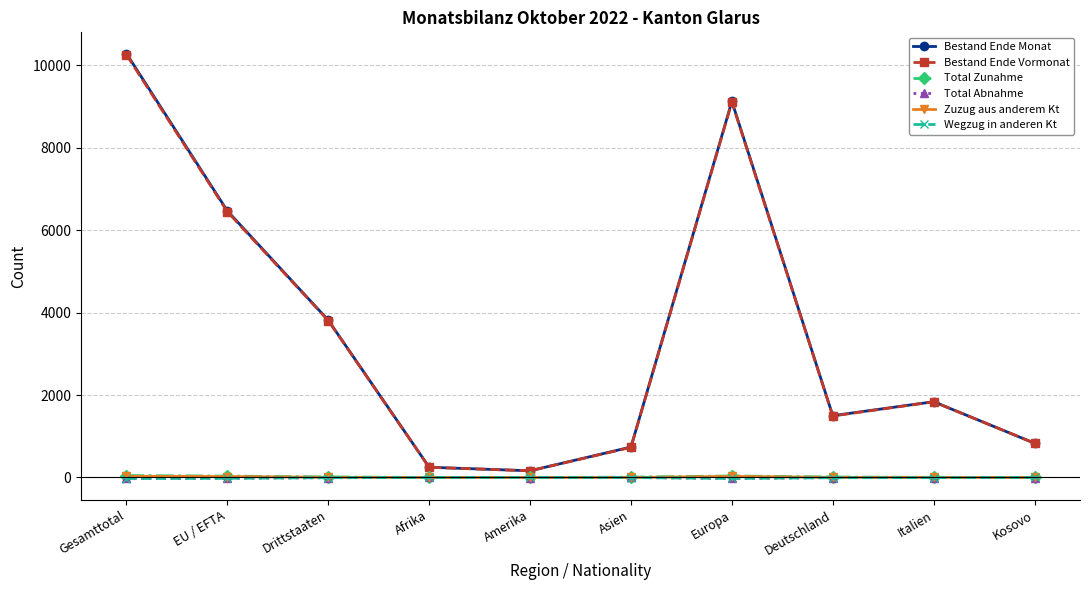

The value of Bestand Ende Vormonat at Italien is 1837. True or false?

True